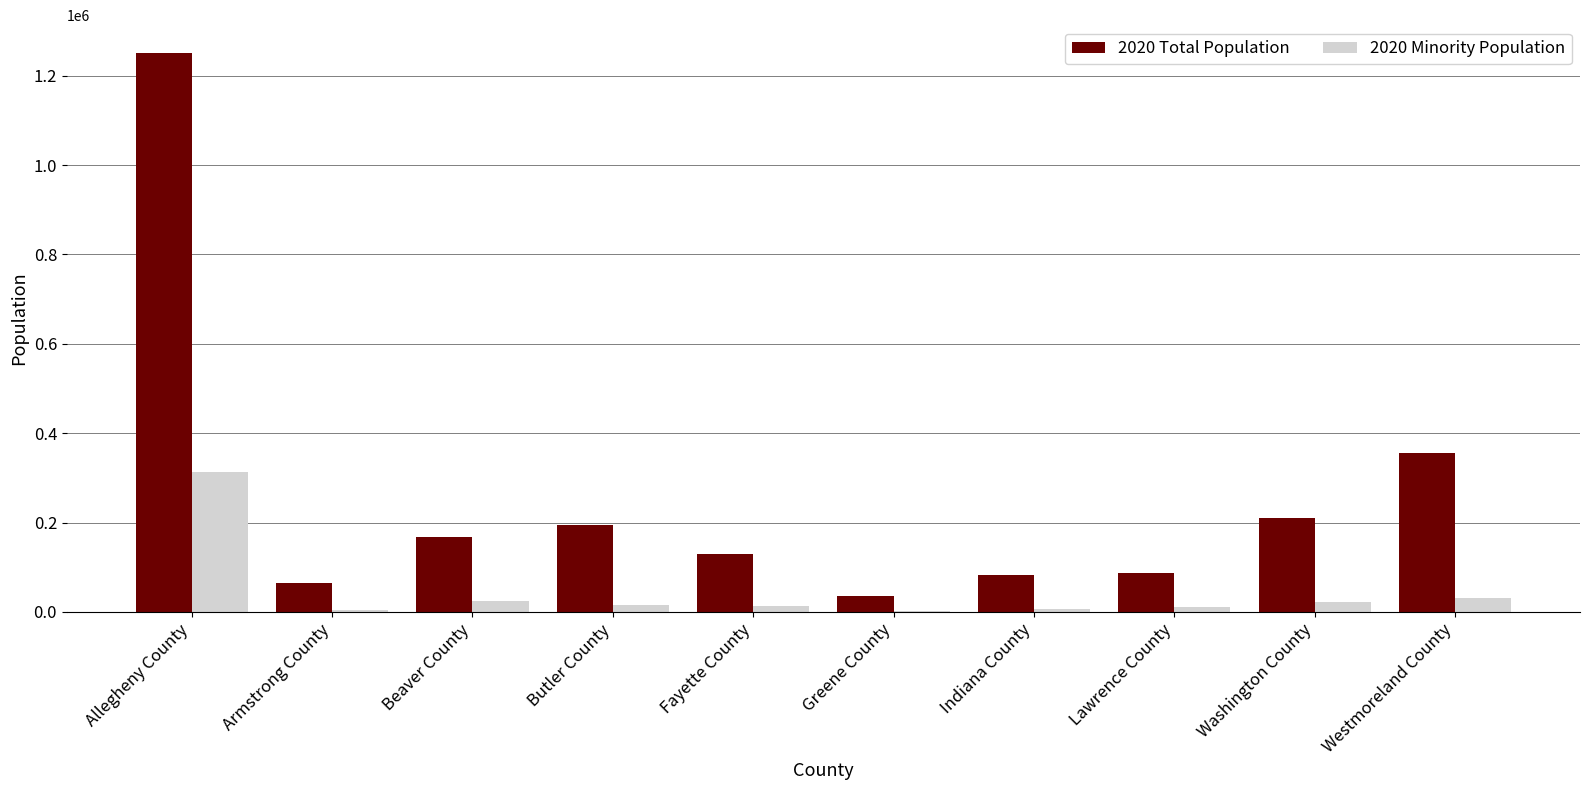

What is the maximum value shown in the chart?

1250578